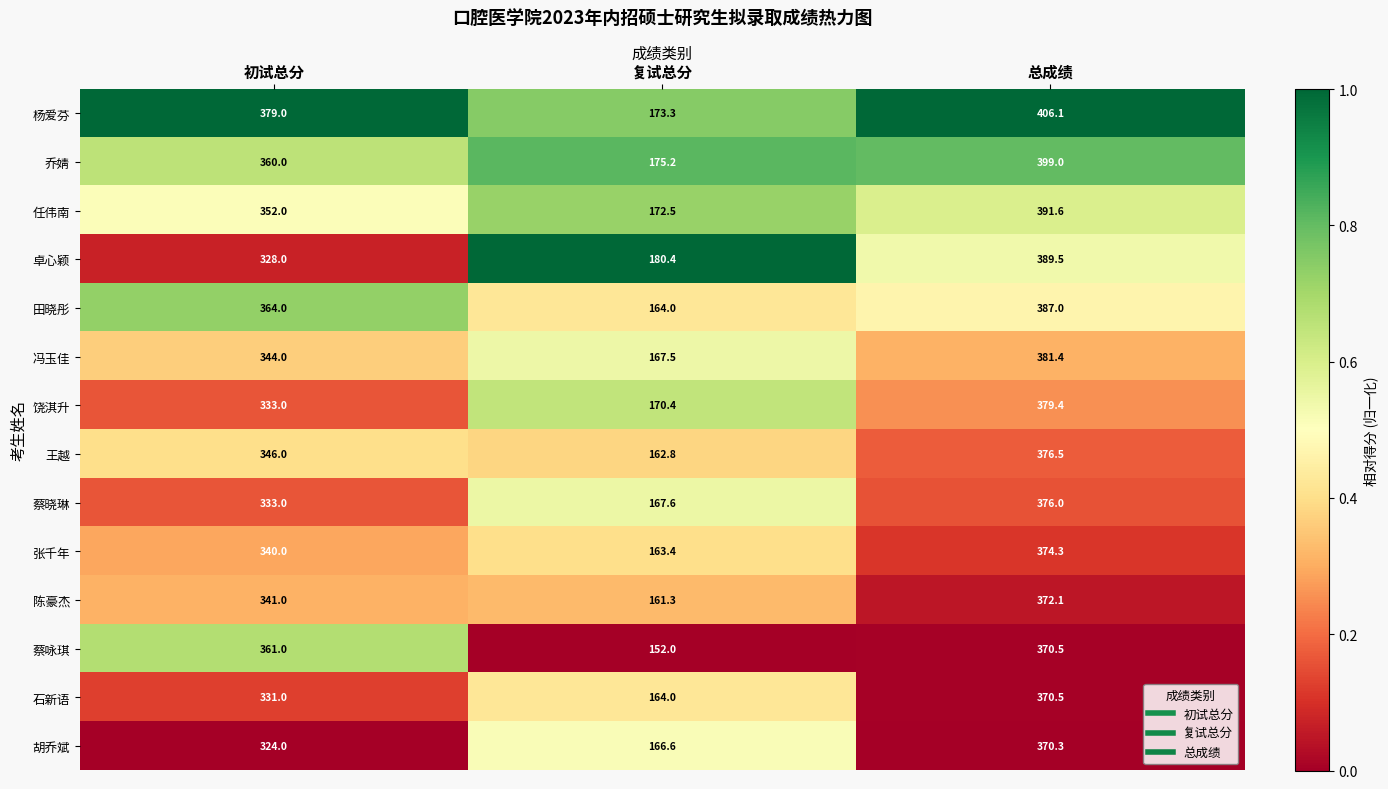

What is the difference between the highest and lowest values at 总成绩?

35.8